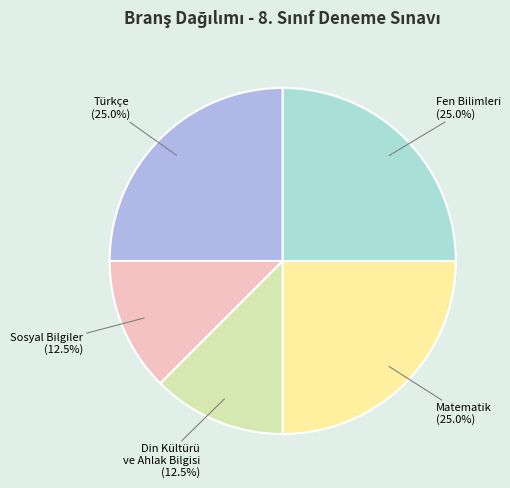

To the nearest percent, what is the average slice percentage?

20%